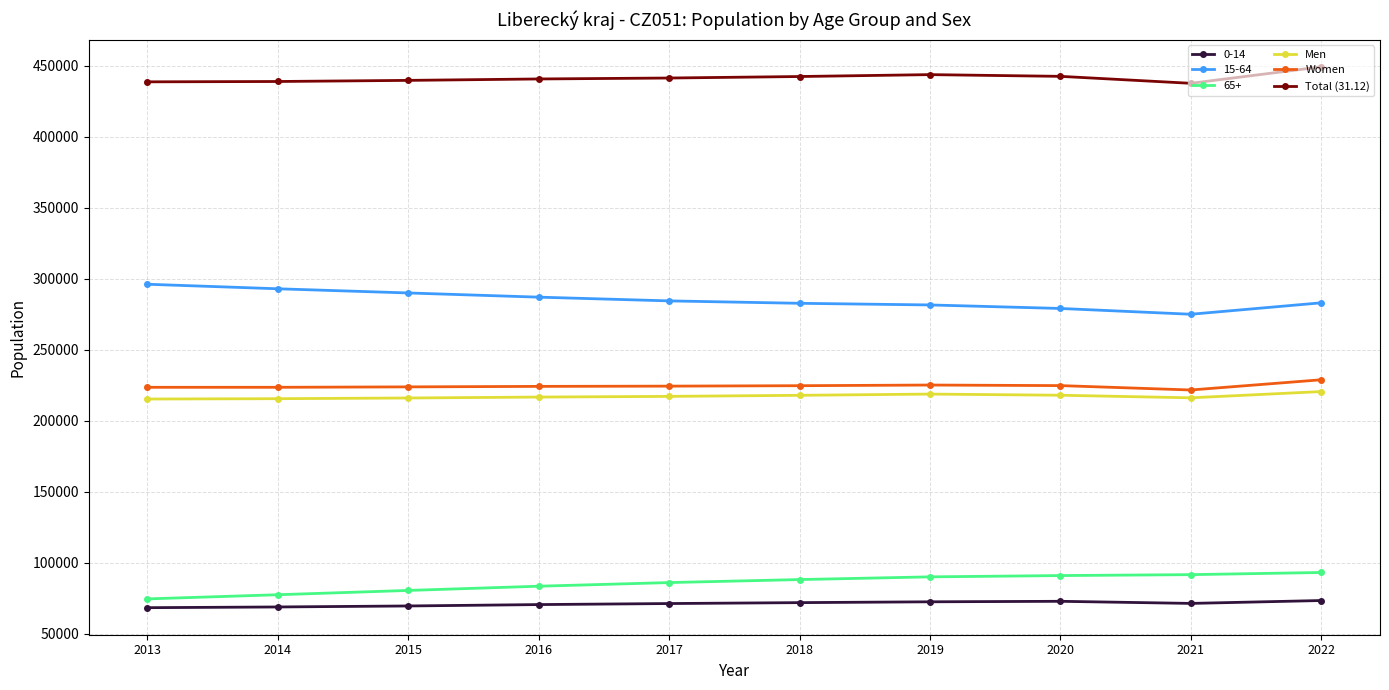

What is the difference between the Women values at 2021 and 2013?

1891